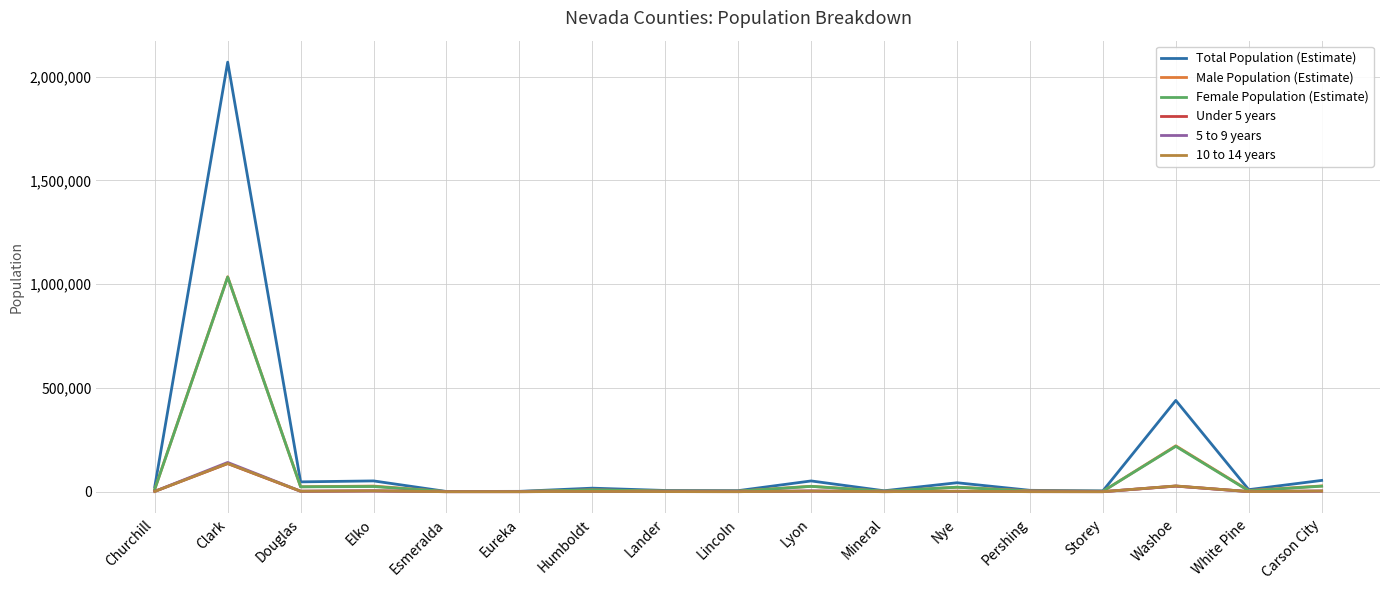

How many lines are shown in the chart?

6